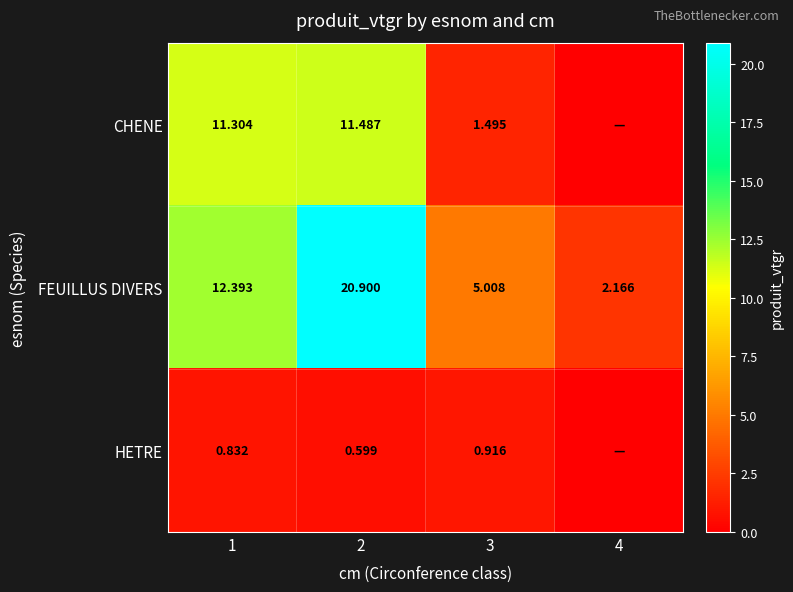

Which series changed the most between 2 and 3?

FEUILLUS DIVERS